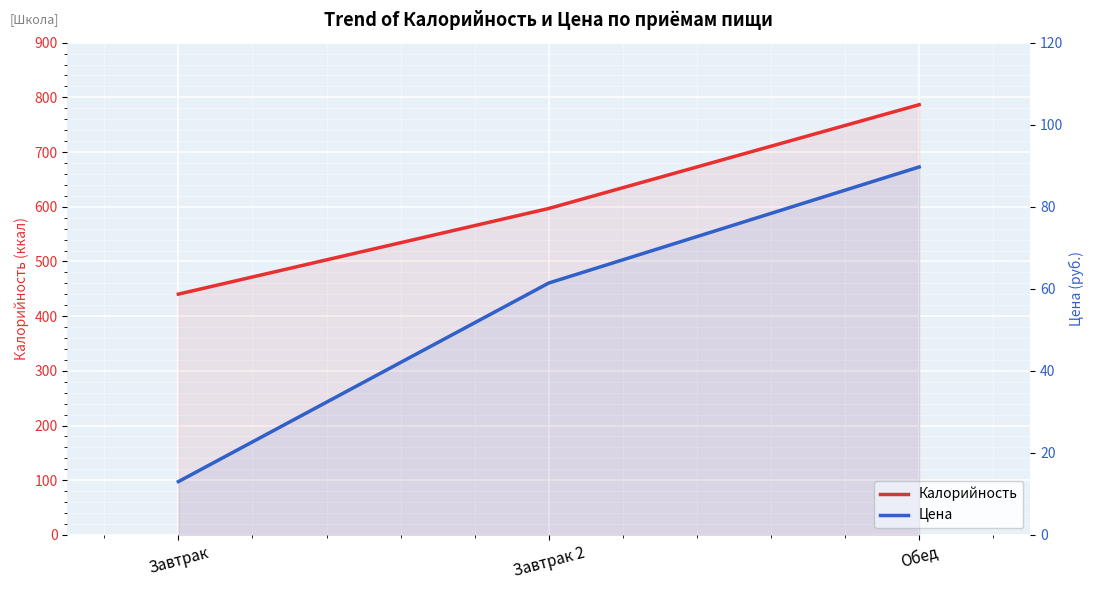

What is the value of the Калорийность point at the 1st from the left?

440.3